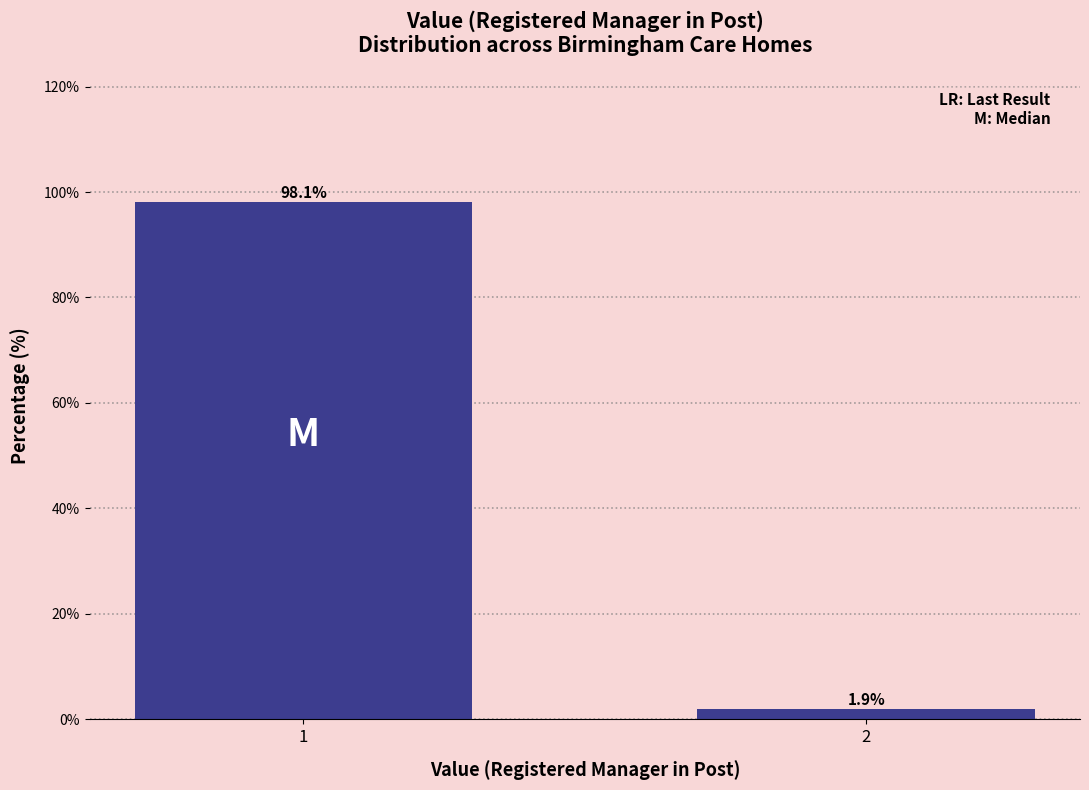

Reading left to right, transcribe all the data shown in this chart.

98.1	1.9